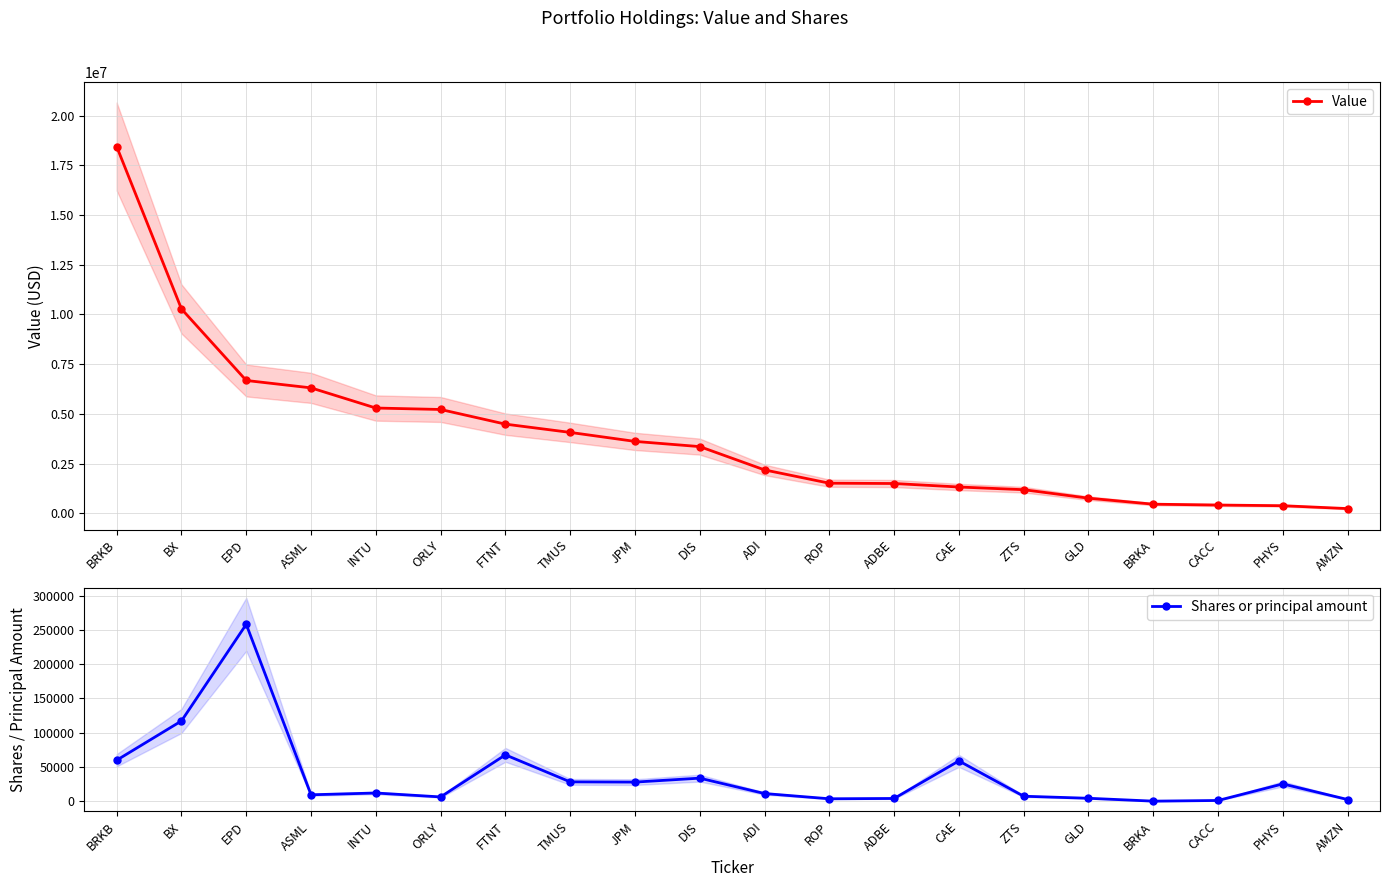

Which series has the largest total across all categories?

Value